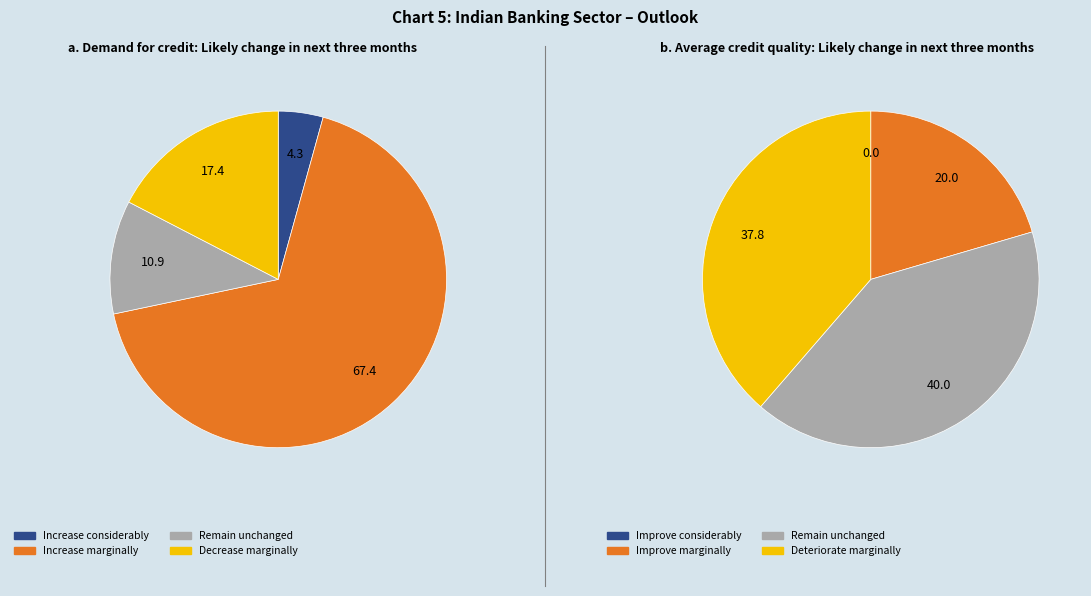

To the nearest percent, what is the combined percentage of 2 and 3?

28%